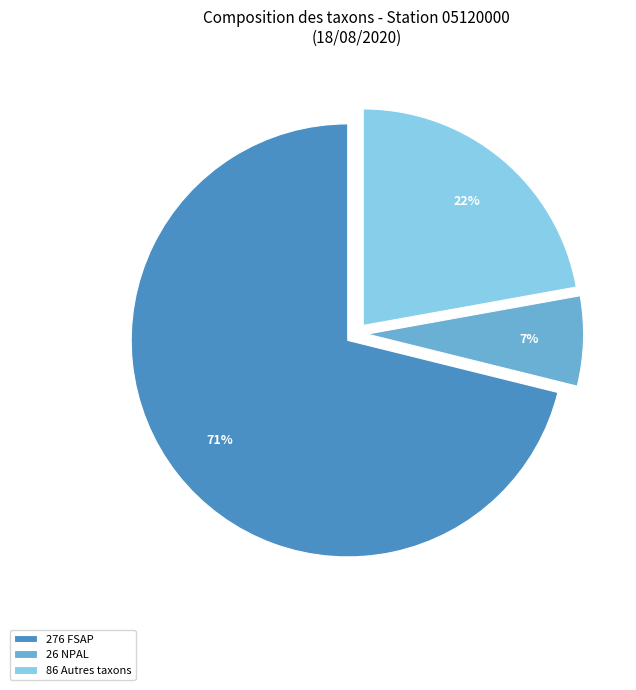

How many segments does this pie chart have?

3